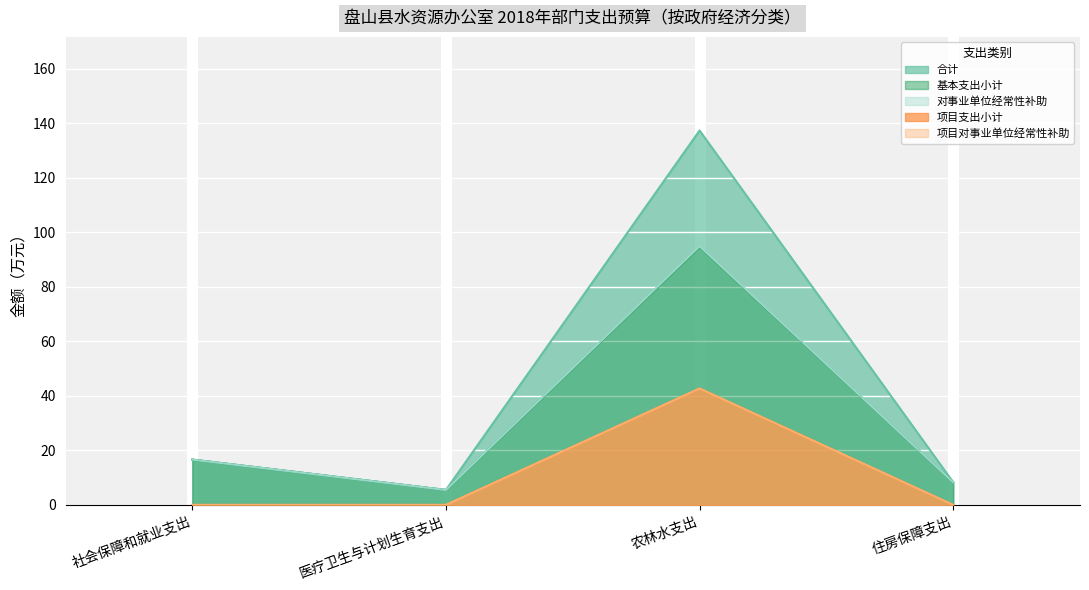

What is the sum of all 对事业单位经常性补助 values?

125.3